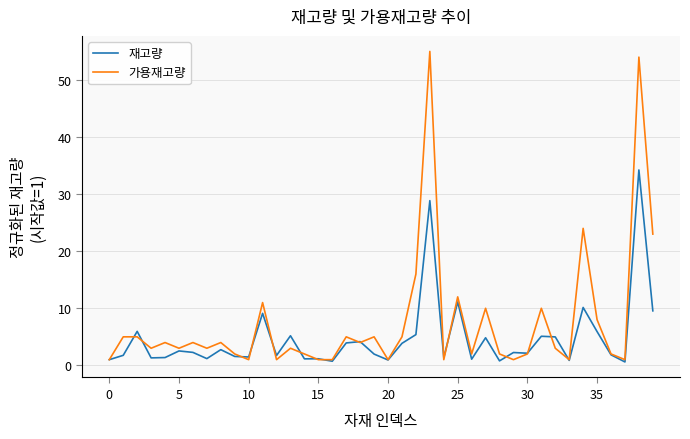

What is the greatest value displayed?

55.0